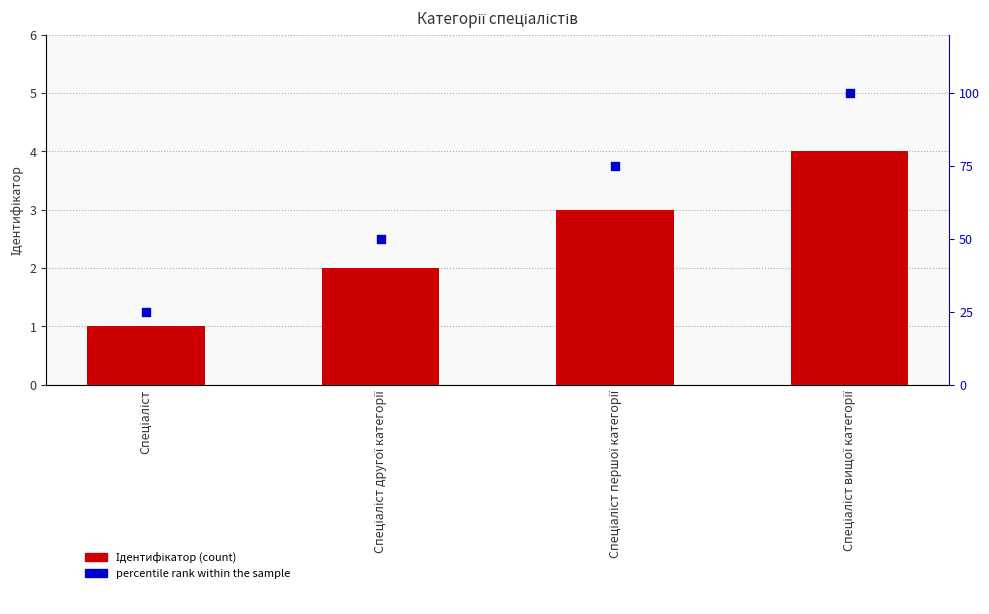

At which category is the sum across all series the highest?

Спеціаліст вищої категорії